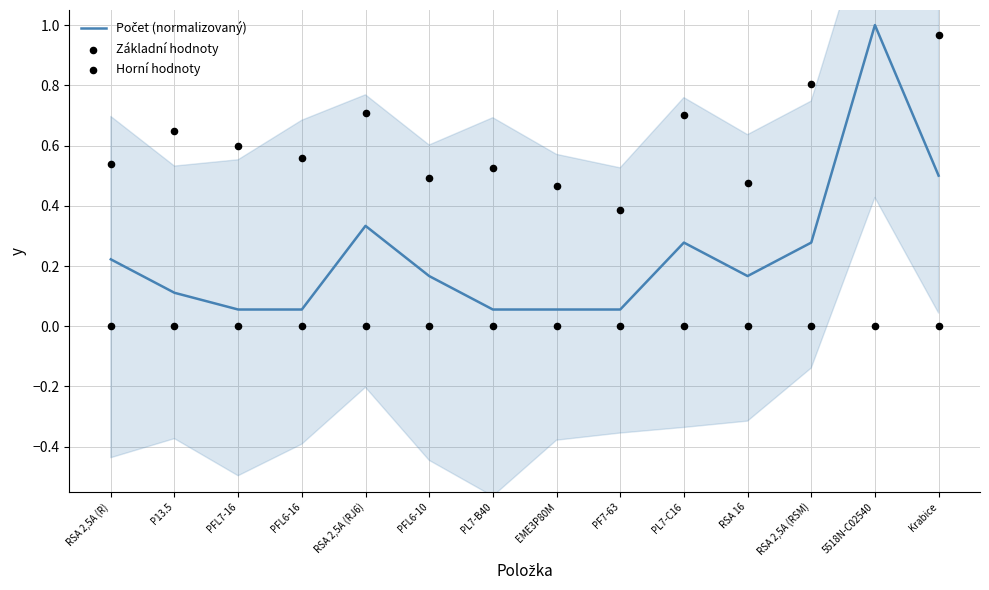

Which series has the largest Y range (max minus min)?

Horní hodnoty